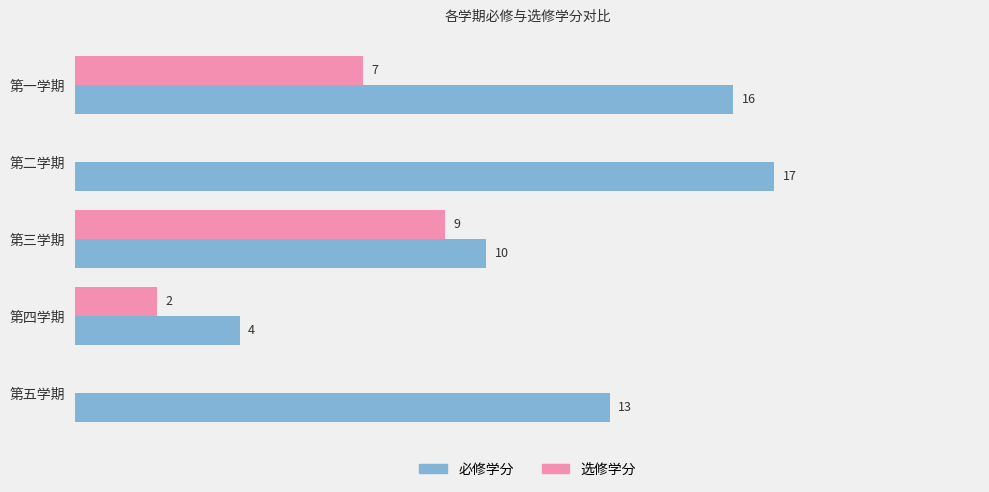

Between 第三学期 and 第四学期, which series saw the biggest shift?

选修学分